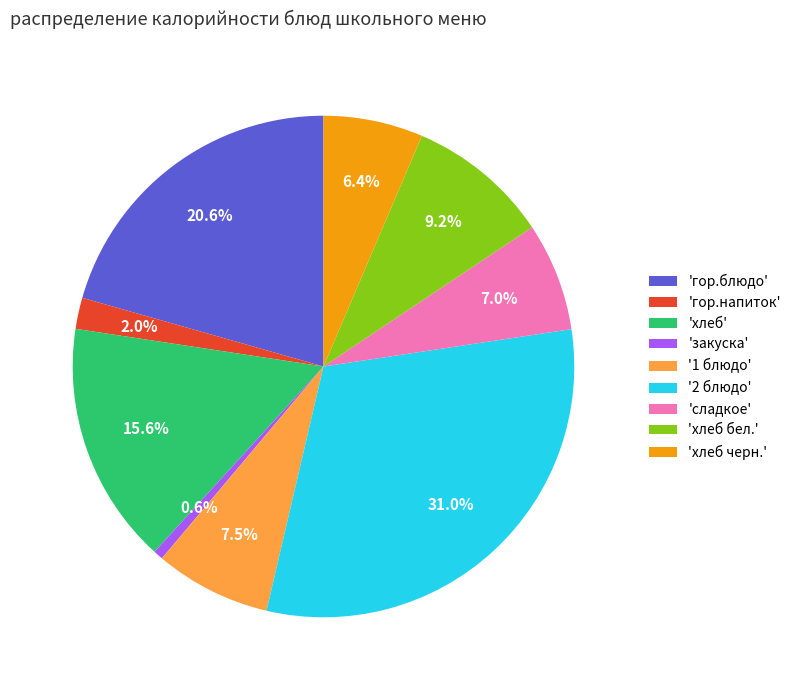

What percentage is NOT represented by 'хлеб'?

84.4%